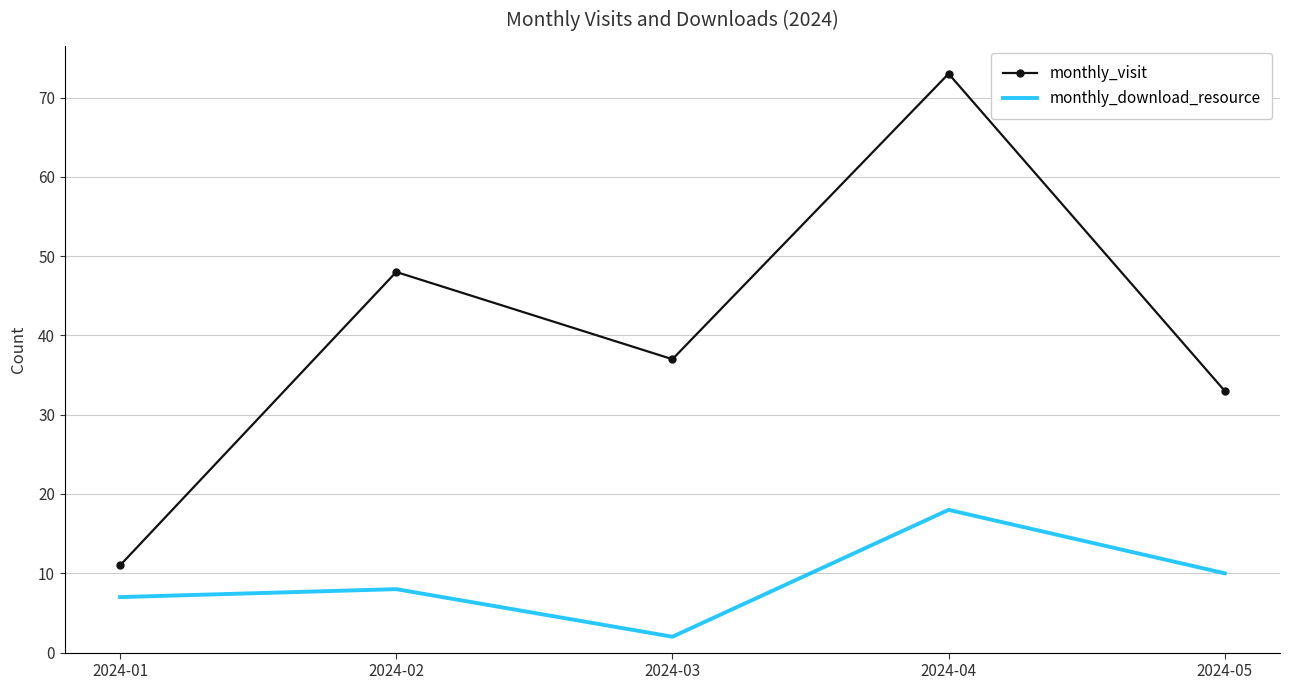

At which label is monthly_visit closest to 42?

2024-03